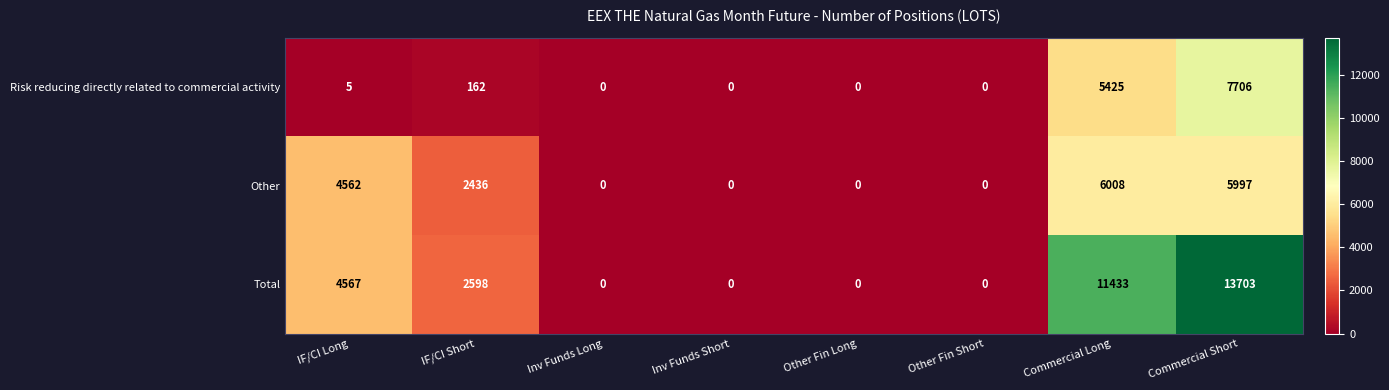

What is the maximum value for Total?

13703